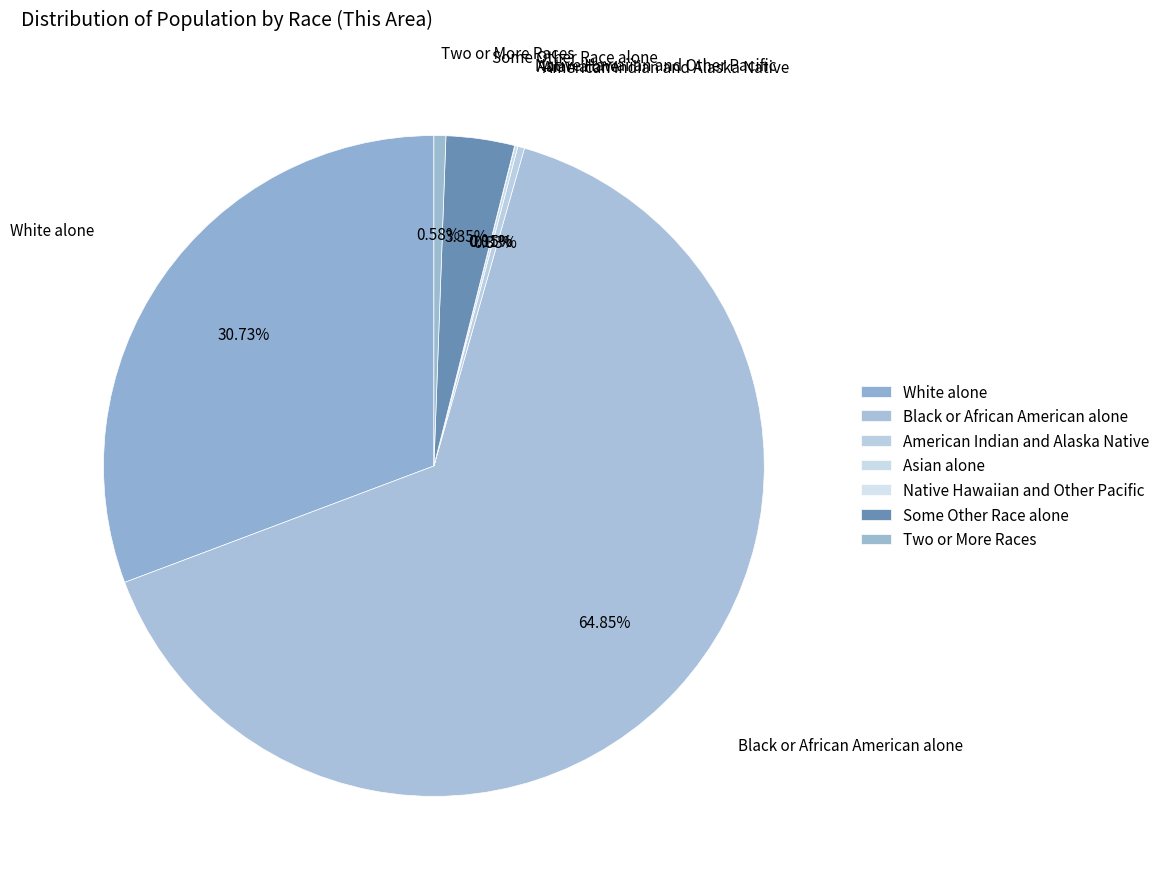

Rank the categories by value from highest to lowest.

Black or African American alone, White alone, Some Other Race alone, Two or More Races, American Indian and Alaska Native, Asian alone, Native Hawaiian and Other Pacific